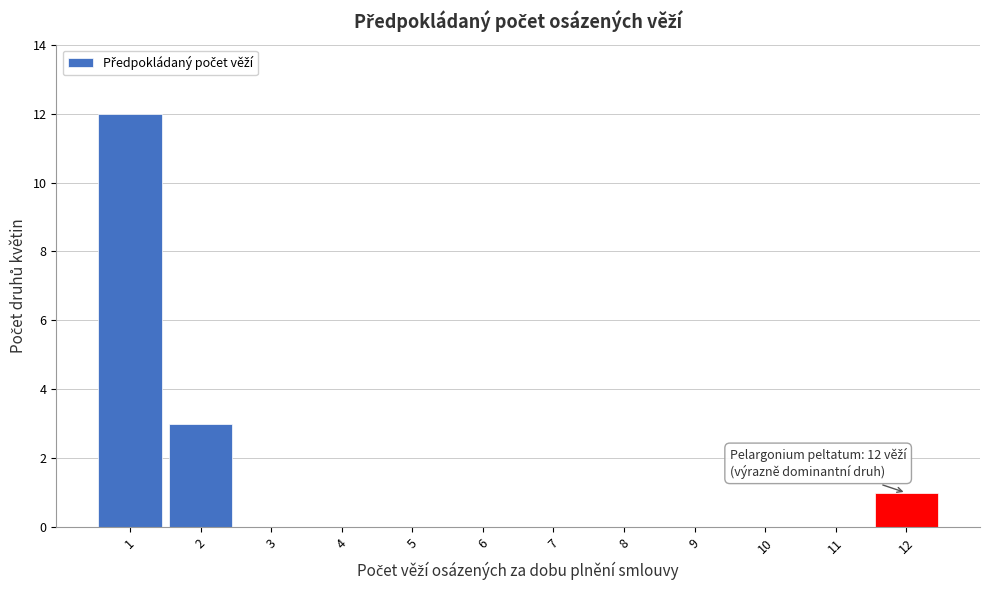

Which range on the x-axis has the tallest bar?

0.5 to 1.5